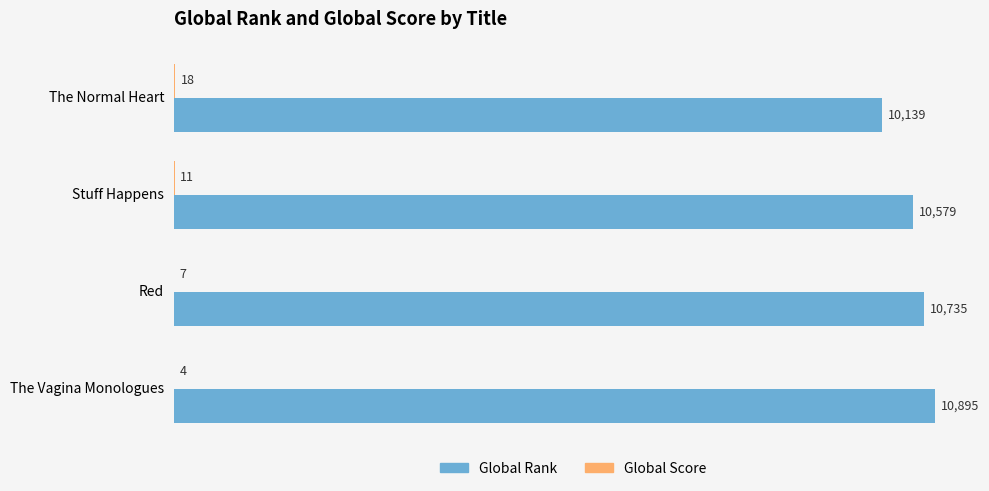

What is the approximate value of Global Rank at The Normal Heart?

10139